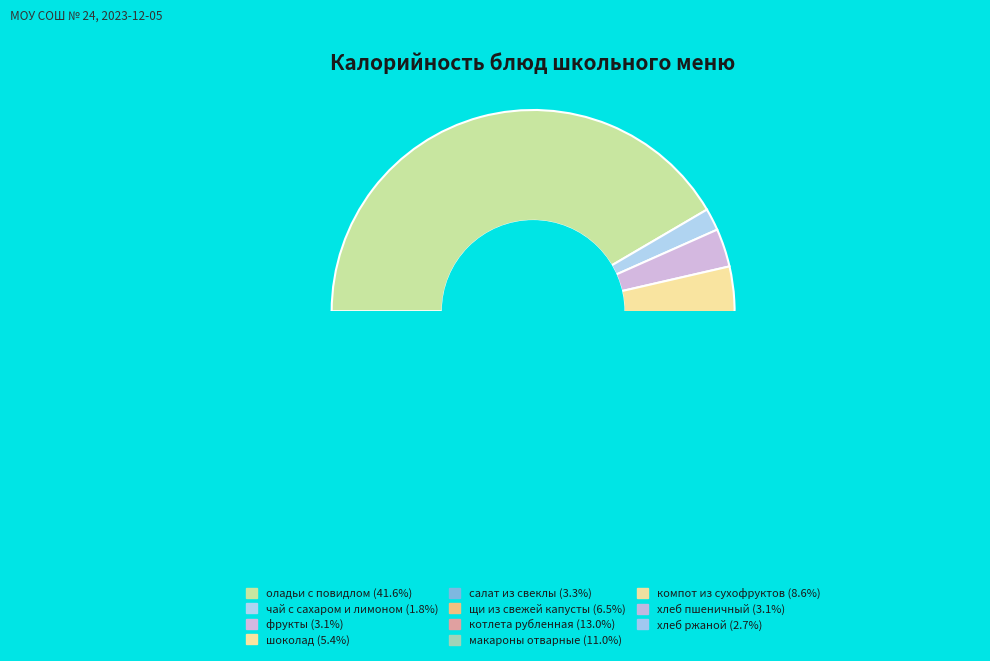

What is the largest slice in the pie chart?

оладьи с повидлом